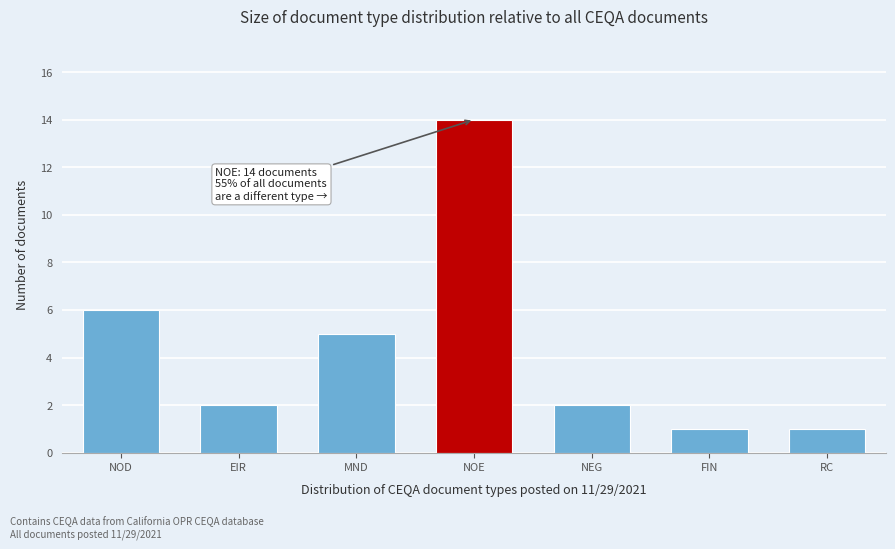

Reading left to right, transcribe all the data shown in this chart.

6	2	5	14	2	1	1